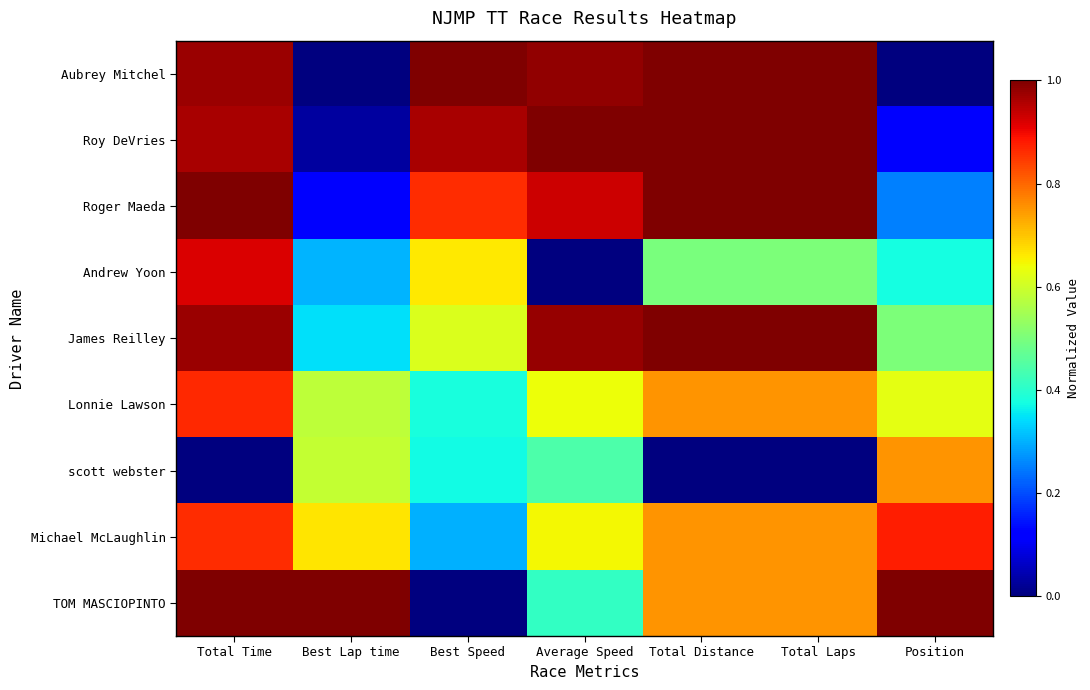

Which series has the largest total across all categories?

James Reilley